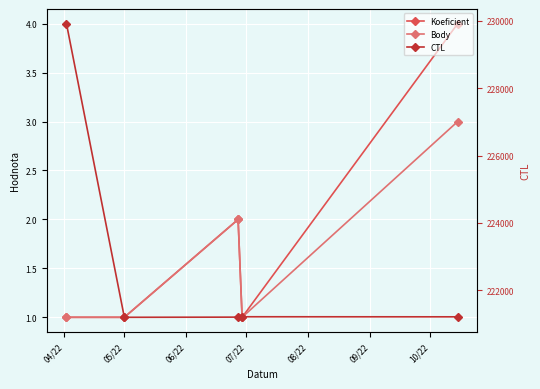

Where is the first local maximum for Koeficient?

06/22